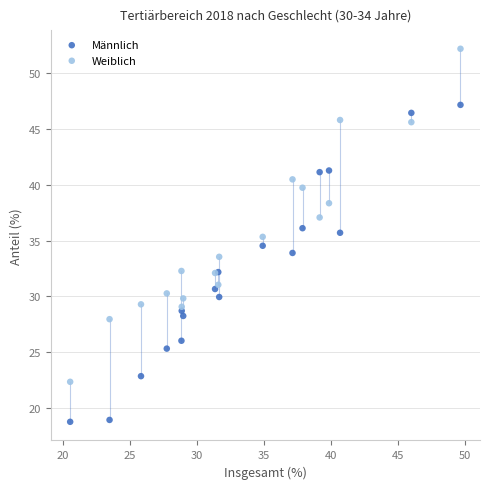

Which series reaches the minimum Y coordinate?

Männlich